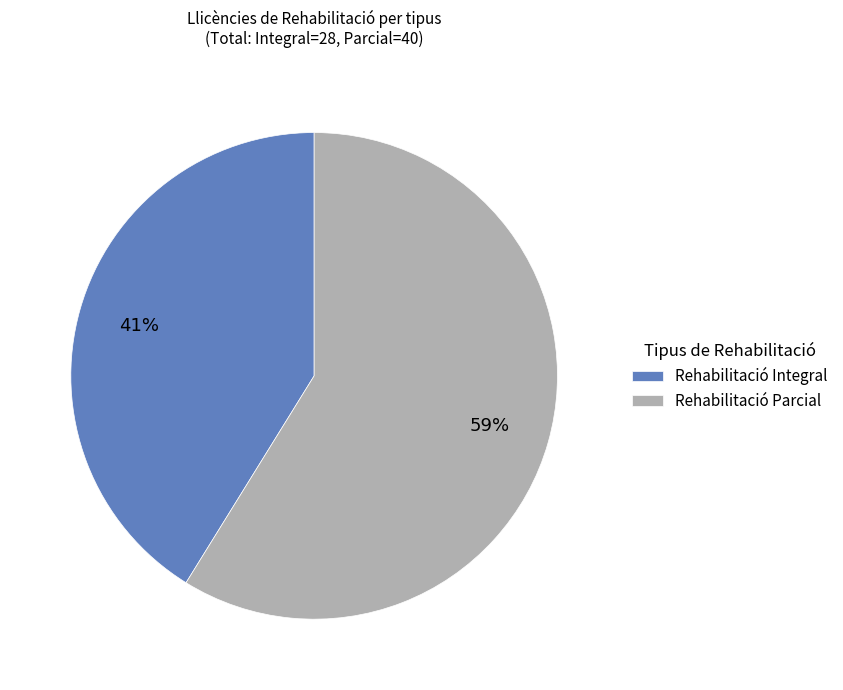

Rank the categories by value from highest to lowest.

Rehabilitació Parcial, Rehabilitació Integral